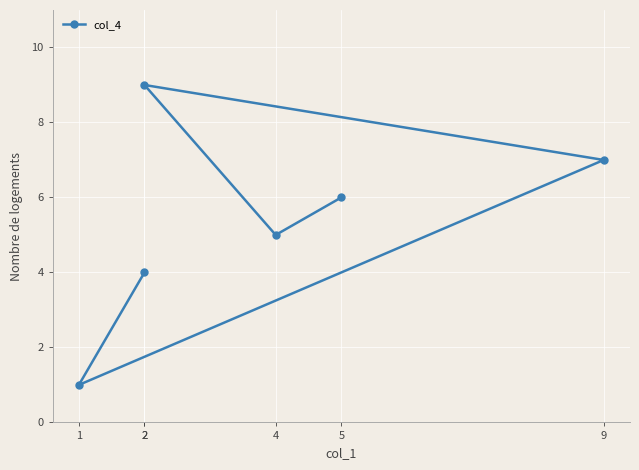

Rank the categories by value from lowest to highest.

1, 2, 4, 5, 9, 2